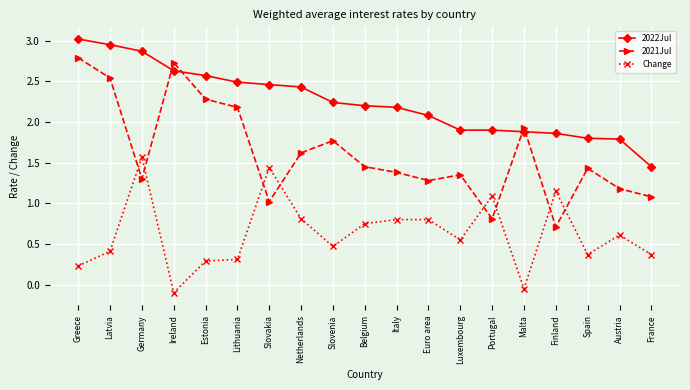

At Lithuania, list the series in order from largest to smallest.

2022Jul, 2021Jul, Change